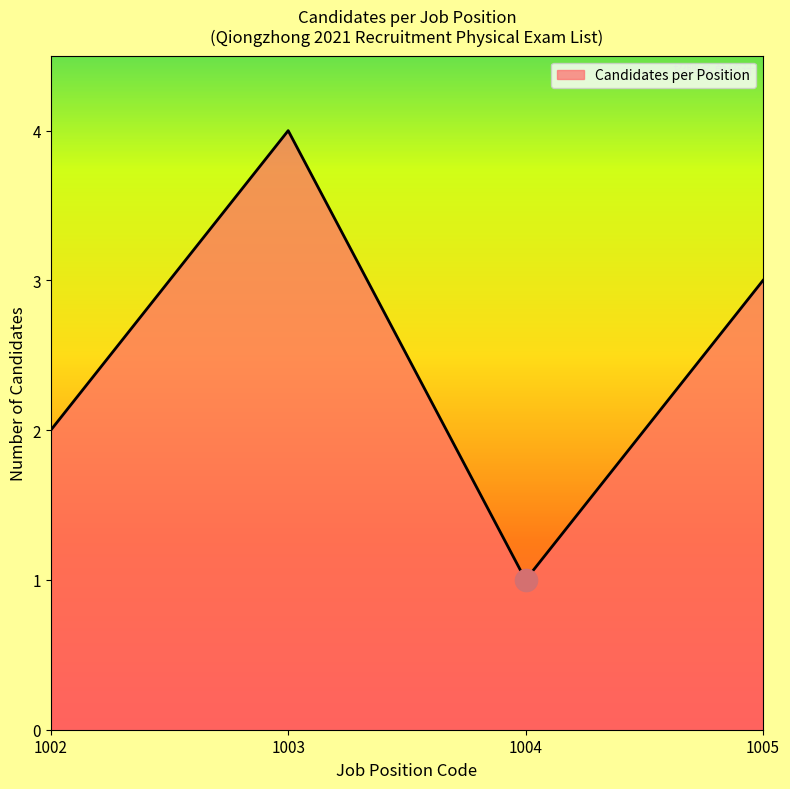

Which label corresponds to the largest value in the chart?

1003